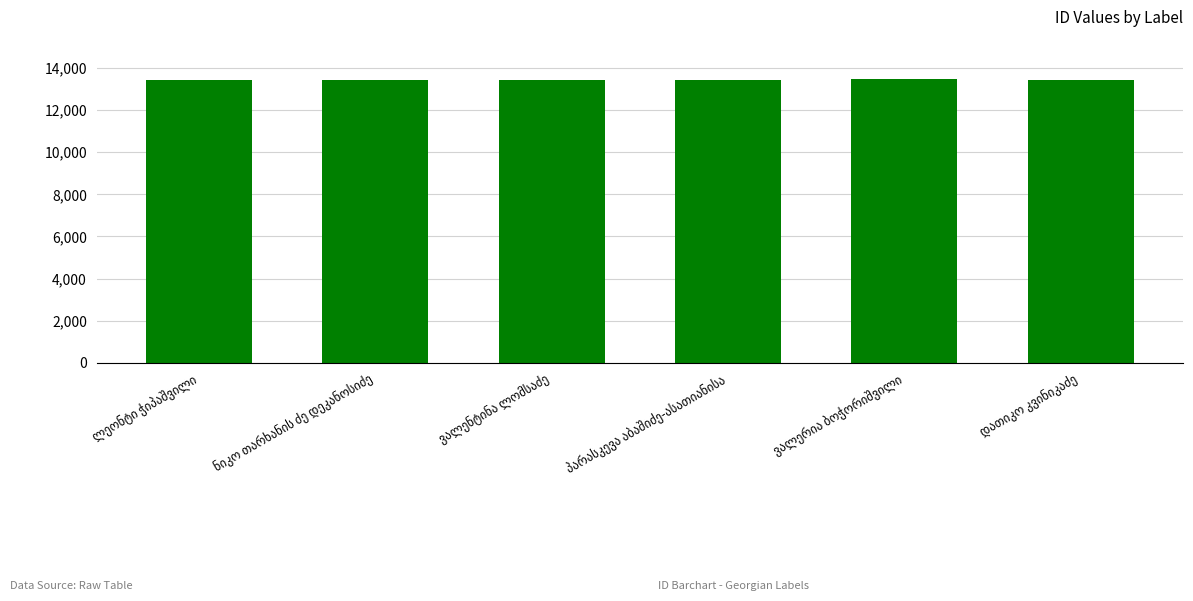

What is the value of the 1st bar from the left?

13433